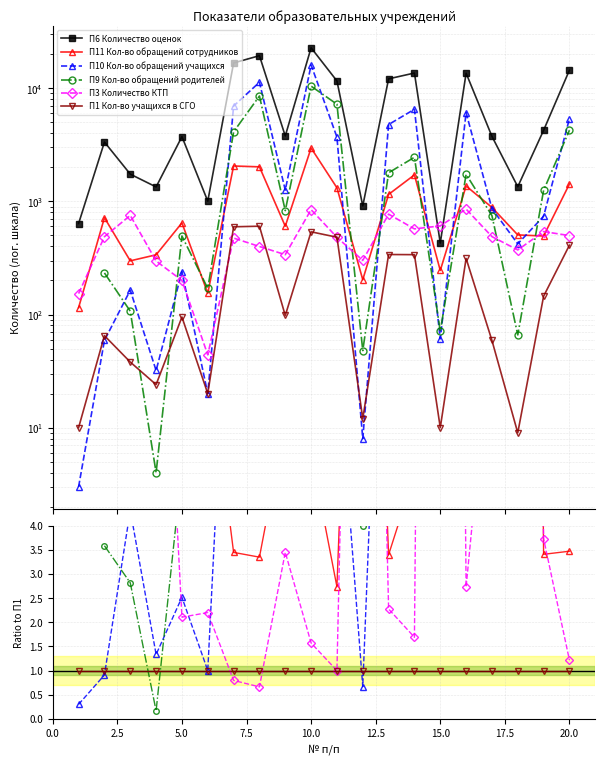

How many lines are shown in the chart?

6